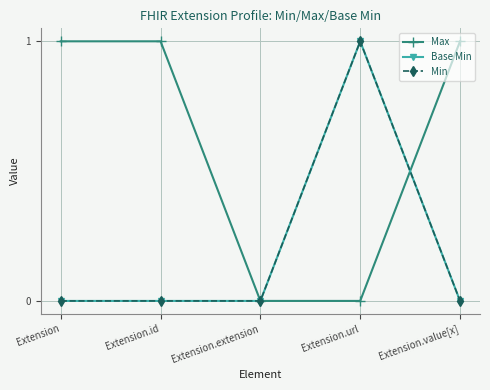

How many Base Min values are between 0 and 1?

5